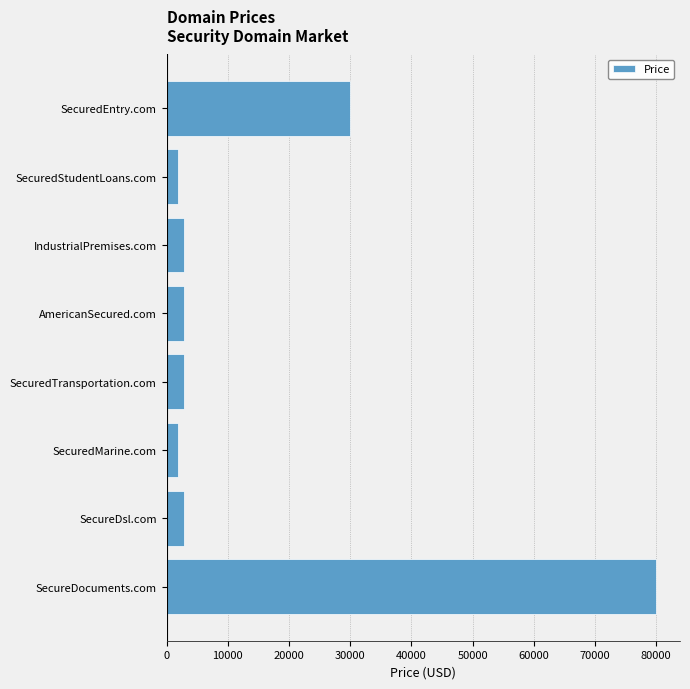

Where is the data nearest to the value 40888?

SecuredEntry.com